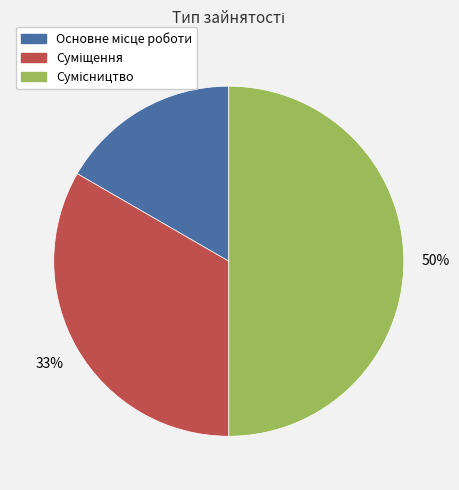

To the nearest percent, what is the average slice percentage?

33%